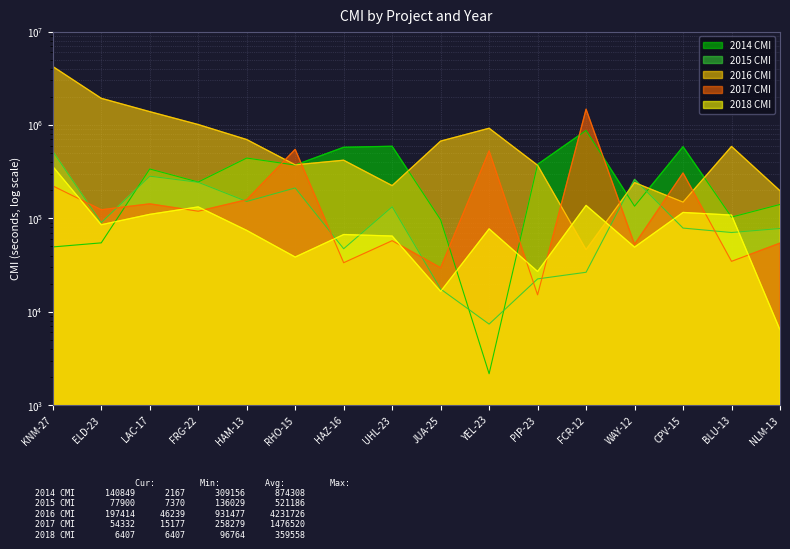

Reading left to right, extract all data points from this chart.

2014 CMI: 49417	54651	337913	245009	442437	372275	577325	591817	96349	2167	378629	874308	134986	585674	103164	140849
2015 CMI: 521186	89971	283063	243484	151769	211767	47255	133122	17496	7370	22468	26465	261591	78696	70540	77900
2016 CMI: 4231726	1931315	1389655	1011121	698349	374395	419443	224192	672032	922614	370427	46239	241627	149286	589182	197414
2017 CMI: 222699	123649	143011	119249	158359	548394	33496	57661	29568	528180	15177	1476520	52669	306348	34647	54332
2018 CMI: 359558	85451	110362	132627	74295	38525	67132	64703	16501	77225	26980	137655	49172	115700	108424	6407